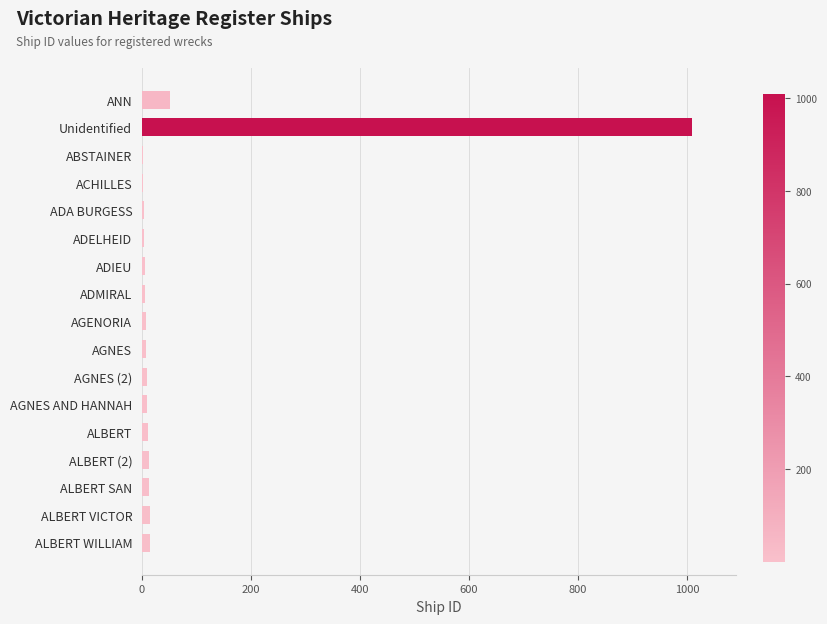

At which label is the value closest to 505?

ANN